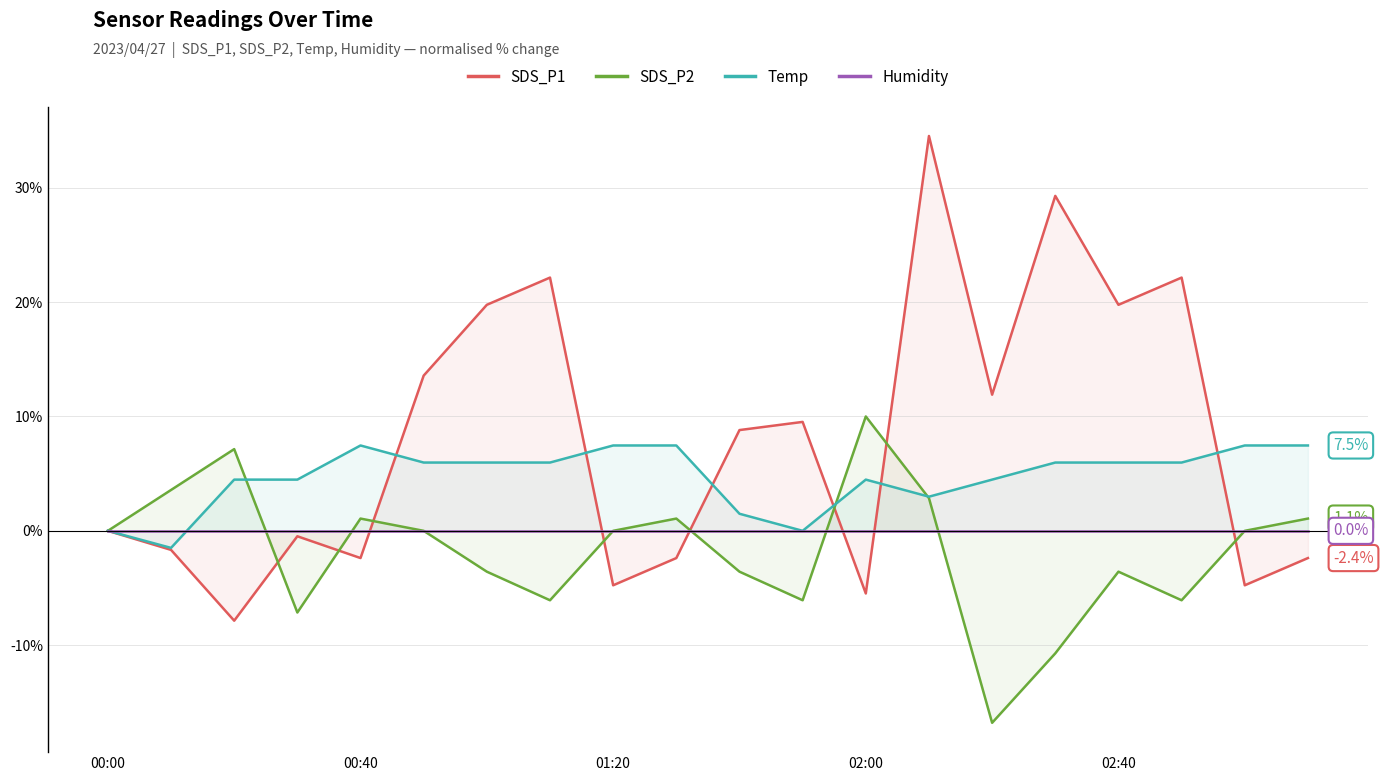

How many lines are shown in the chart?

4